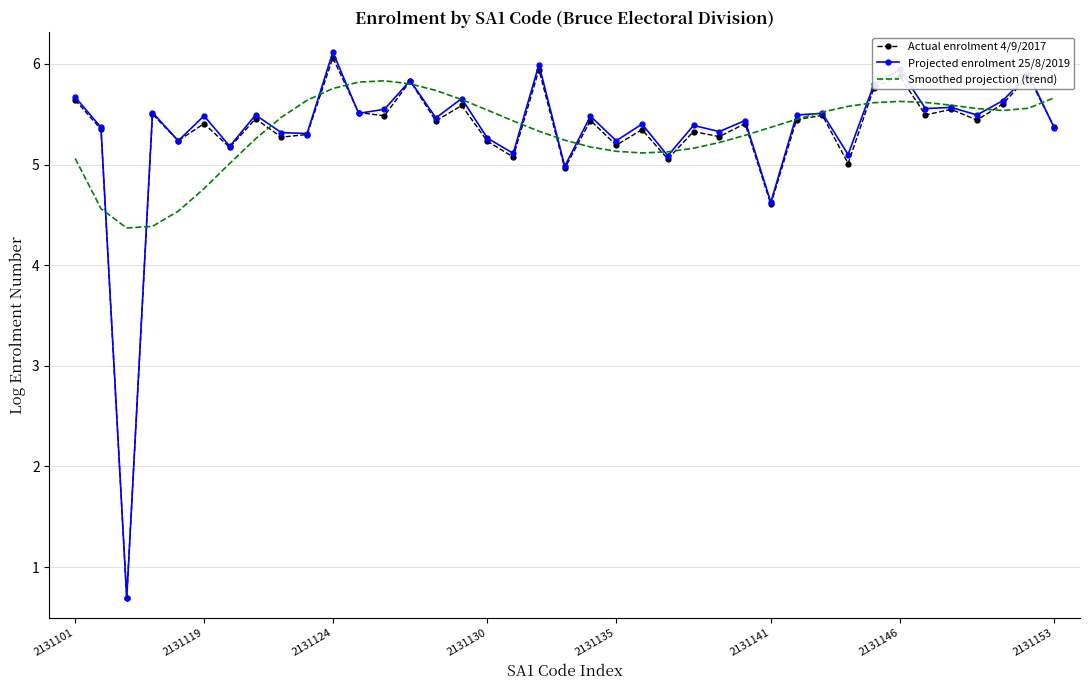

What is the highest value of the Smoothed projection (trend) series?

5.8